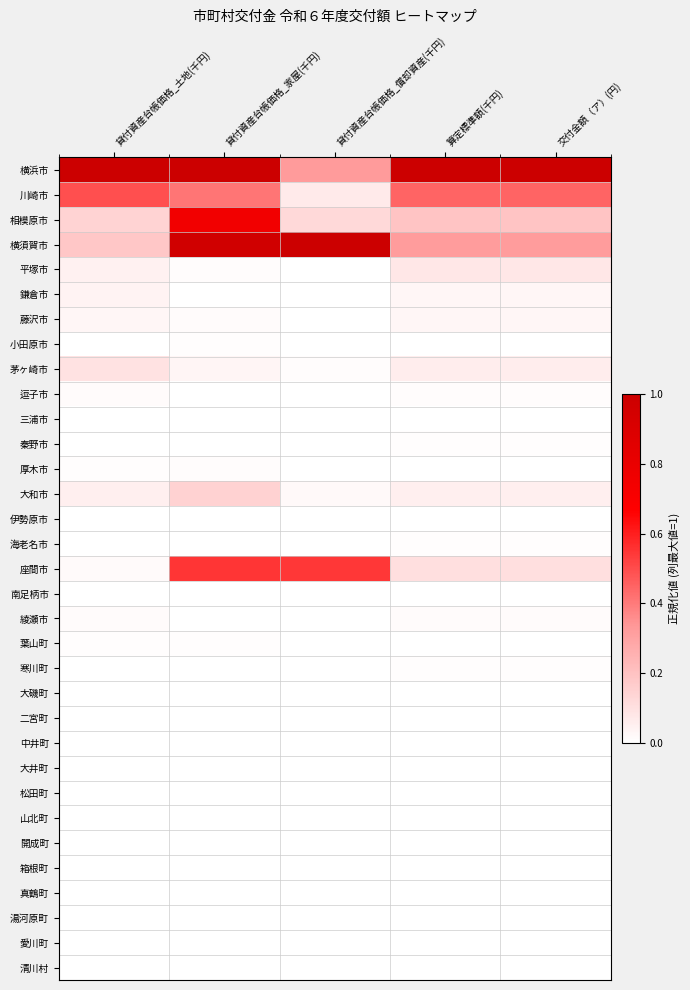

Reading right to left, what are all the values shown in this chart?

横浜市: 交付金額（ア）(円)=1.0	算定標準額(千円)=1.0	貸付資産台帳価格_償却資産(千円)=0.3	貸付資産台帳価格_家屋(千円)=1.0	貸付資産台帳価格_土地(千円)=1.0
川崎市: 交付金額（ア）(円)=0.4	算定標準額(千円)=0.4	貸付資産台帳価格_償却資産(千円)=0.1	貸付資産台帳価格_家屋(千円)=0.4	貸付資産台帳価格_土地(千円)=0.5
相模原市: 交付金額（ア）(円)=0.2	算定標準額(千円)=0.2	貸付資産台帳価格_償却資産(千円)=0.1	貸付資産台帳価格_家屋(千円)=0.7	貸付資産台帳価格_土地(千円)=0.1
横須賀市: 交付金額（ア）(円)=0.3	算定標準額(千円)=0.3	貸付資産台帳価格_償却資産(千円)=1.0	貸付資産台帳価格_家屋(千円)=1.0	貸付資産台帳価格_土地(千円)=0.2
平塚市: 交付金額（ア）(円)=0.1	算定標準額(千円)=0.1	貸付資産台帳価格_償却資産(千円)=0.0	貸付資産台帳価格_家屋(千円)=0.0	貸付資産台帳価格_土地(千円)=0.0
鎌倉市: 交付金額（ア）(円)=0.0	算定標準額(千円)=0.0	貸付資産台帳価格_償却資産(千円)=0.0	貸付資産台帳価格_家屋(千円)=0.0	貸付資産台帳価格_土地(千円)=0.0
藤沢市: 交付金額（ア）(円)=0.0	算定標準額(千円)=0.0	貸付資産台帳価格_償却資産(千円)=0.0	貸付資産台帳価格_家屋(千円)=0.0	貸付資産台帳価格_土地(千円)=0.0
小田原市: 交付金額（ア）(円)=0.0	算定標準額(千円)=0.0	貸付資産台帳価格_償却資産(千円)=0.0	貸付資産台帳価格_家屋(千円)=0.0	貸付資産台帳価格_土地(千円)=0.0
茅ヶ崎市: 交付金額（ア）(円)=0.1	算定標準額(千円)=0.1	貸付資産台帳価格_償却資産(千円)=0.0	貸付資産台帳価格_家屋(千円)=0.0	貸付資産台帳価格_土地(千円)=0.1
逗子市: 交付金額（ア）(円)=0.0	算定標準額(千円)=0.0	貸付資産台帳価格_償却資産(千円)=0.0	貸付資産台帳価格_家屋(千円)=0.0	貸付資産台帳価格_土地(千円)=0.0
三浦市: 交付金額（ア）(円)=0.0	算定標準額(千円)=0.0	貸付資産台帳価格_償却資産(千円)=0.0	貸付資産台帳価格_家屋(千円)=0.0	貸付資産台帳価格_土地(千円)=0.0
秦野市: 交付金額（ア）(円)=0.0	算定標準額(千円)=0.0	貸付資産台帳価格_償却資産(千円)=0.0	貸付資産台帳価格_家屋(千円)=0.0	貸付資産台帳価格_土地(千円)=0.0
厚木市: 交付金額（ア）(円)=0.0	算定標準額(千円)=0.0	貸付資産台帳価格_償却資産(千円)=0.0	貸付資産台帳価格_家屋(千円)=0.0	貸付資産台帳価格_土地(千円)=0.0
大和市: 交付金額（ア）(円)=0.1	算定標準額(千円)=0.1	貸付資産台帳価格_償却資産(千円)=0.0	貸付資産台帳価格_家屋(千円)=0.1	貸付資産台帳価格_土地(千円)=0.1
伊勢原市: 交付金額（ア）(円)=0.0	算定標準額(千円)=0.0	貸付資産台帳価格_償却資産(千円)=0.0	貸付資産台帳価格_家屋(千円)=0.0	貸付資産台帳価格_土地(千円)=0.0
海老名市: 交付金額（ア）(円)=0.0	算定標準額(千円)=0.0	貸付資産台帳価格_償却資産(千円)=0.0	貸付資産台帳価格_家屋(千円)=0.0	貸付資産台帳価格_土地(千円)=0.0
座間市: 交付金額（ア）(円)=0.1	算定標準額(千円)=0.1	貸付資産台帳価格_償却資産(千円)=0.5	貸付資産台帳価格_家屋(千円)=0.6	貸付資産台帳価格_土地(千円)=0.0
南足柄市: 交付金額（ア）(円)=0.0	算定標準額(千円)=0.0	貸付資産台帳価格_償却資産(千円)=0.0	貸付資産台帳価格_家屋(千円)=0.0	貸付資産台帳価格_土地(千円)=0.0
綾瀬市: 交付金額（ア）(円)=0.0	算定標準額(千円)=0.0	貸付資産台帳価格_償却資産(千円)=0.0	貸付資産台帳価格_家屋(千円)=0.0	貸付資産台帳価格_土地(千円)=0.0
葉山町: 交付金額（ア）(円)=0.0	算定標準額(千円)=0.0	貸付資産台帳価格_償却資産(千円)=0.0	貸付資産台帳価格_家屋(千円)=0.0	貸付資産台帳価格_土地(千円)=0.0
寒川町: 交付金額（ア）(円)=0.0	算定標準額(千円)=0.0	貸付資産台帳価格_償却資産(千円)=0.0	貸付資産台帳価格_家屋(千円)=0.0	貸付資産台帳価格_土地(千円)=0.0
大磯町: 交付金額（ア）(円)=0.0	算定標準額(千円)=0.0	貸付資産台帳価格_償却資産(千円)=0.0	貸付資産台帳価格_家屋(千円)=0.0	貸付資産台帳価格_土地(千円)=0.0
二宮町: 交付金額（ア）(円)=0.0	算定標準額(千円)=0.0	貸付資産台帳価格_償却資産(千円)=0.0	貸付資産台帳価格_家屋(千円)=0.0	貸付資産台帳価格_土地(千円)=0.0
中井町: 交付金額（ア）(円)=0.0	算定標準額(千円)=0.0	貸付資産台帳価格_償却資産(千円)=0.0	貸付資産台帳価格_家屋(千円)=0.0	貸付資産台帳価格_土地(千円)=0.0
大井町: 交付金額（ア）(円)=0.0	算定標準額(千円)=0.0	貸付資産台帳価格_償却資産(千円)=0.0	貸付資産台帳価格_家屋(千円)=0.0	貸付資産台帳価格_土地(千円)=0.0
松田町: 交付金額（ア）(円)=0.0	算定標準額(千円)=0.0	貸付資産台帳価格_償却資産(千円)=0.0	貸付資産台帳価格_家屋(千円)=0.0	貸付資産台帳価格_土地(千円)=0.0
山北町: 交付金額（ア）(円)=0.0	算定標準額(千円)=0.0	貸付資産台帳価格_償却資産(千円)=0.0	貸付資産台帳価格_家屋(千円)=0.0	貸付資産台帳価格_土地(千円)=0.0
開成町: 交付金額（ア）(円)=0.0	算定標準額(千円)=0.0	貸付資産台帳価格_償却資産(千円)=0.0	貸付資産台帳価格_家屋(千円)=0.0	貸付資産台帳価格_土地(千円)=0.0
箱根町: 交付金額（ア）(円)=0.0	算定標準額(千円)=0.0	貸付資産台帳価格_償却資産(千円)=0.0	貸付資産台帳価格_家屋(千円)=0.0	貸付資産台帳価格_土地(千円)=0.0
真鶴町: 交付金額（ア）(円)=0.0	算定標準額(千円)=0.0	貸付資産台帳価格_償却資産(千円)=0.0	貸付資産台帳価格_家屋(千円)=0.0	貸付資産台帳価格_土地(千円)=0.0
湯河原町: 交付金額（ア）(円)=0.0	算定標準額(千円)=0.0	貸付資産台帳価格_償却資産(千円)=0.0	貸付資産台帳価格_家屋(千円)=0.0	貸付資産台帳価格_土地(千円)=0.0
愛川町: 交付金額（ア）(円)=0.0	算定標準額(千円)=0.0	貸付資産台帳価格_償却資産(千円)=0.0	貸付資産台帳価格_家屋(千円)=0.0	貸付資産台帳価格_土地(千円)=0.0
清川村: 交付金額（ア）(円)=0.0	算定標準額(千円)=0.0	貸付資産台帳価格_償却資産(千円)=0.0	貸付資産台帳価格_家屋(千円)=0.0	貸付資産台帳価格_土地(千円)=0.0